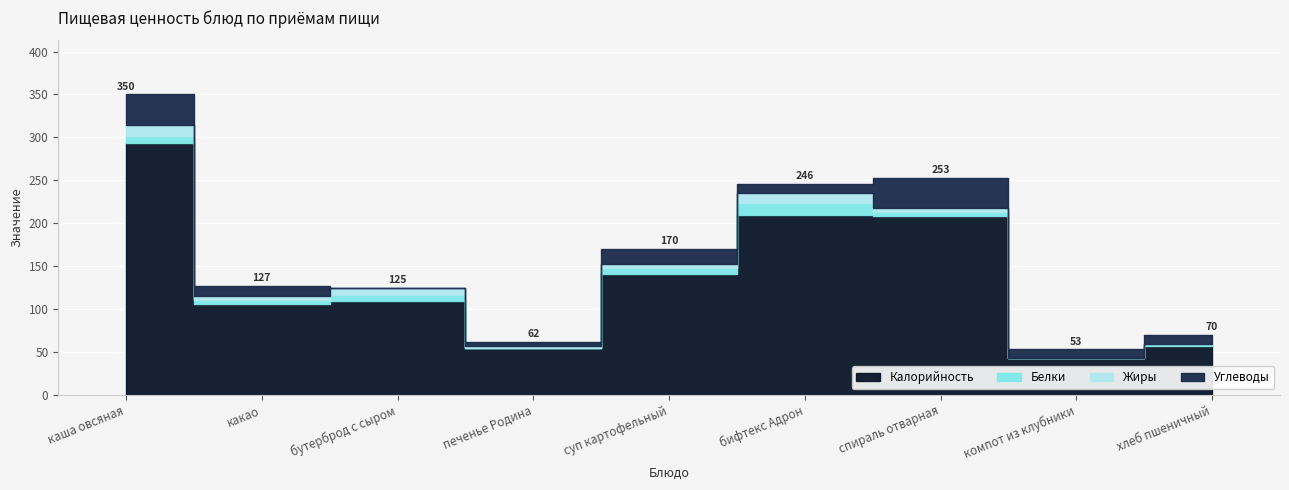

What is the value of the Белки point at the 5th from the left?

7